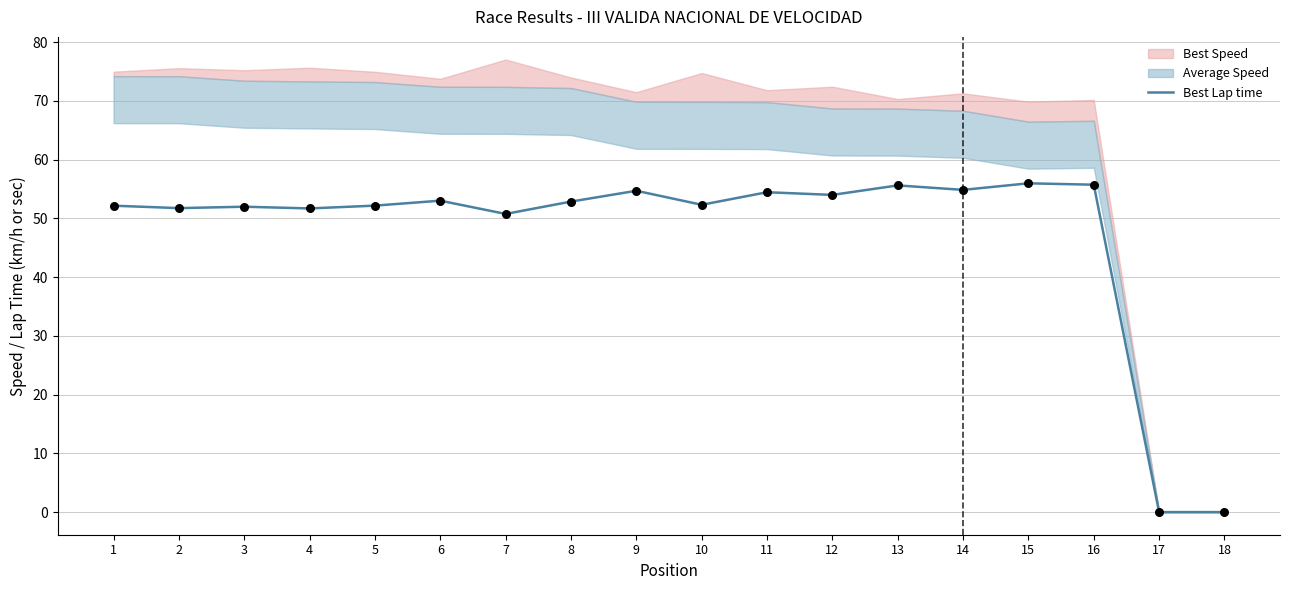

Between 7 and 2, which is larger?

2